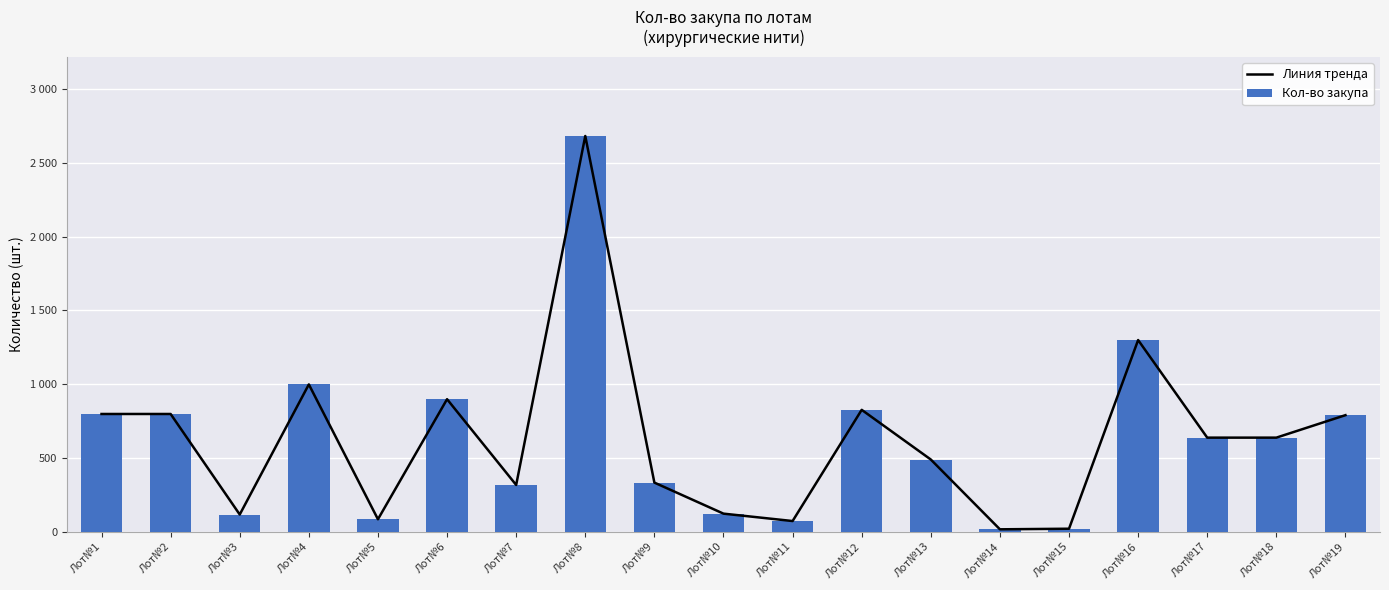

Is the value of Кол-во закупа at Лот№4 greater than the value of Линия тренда at Лот№10?

Yes